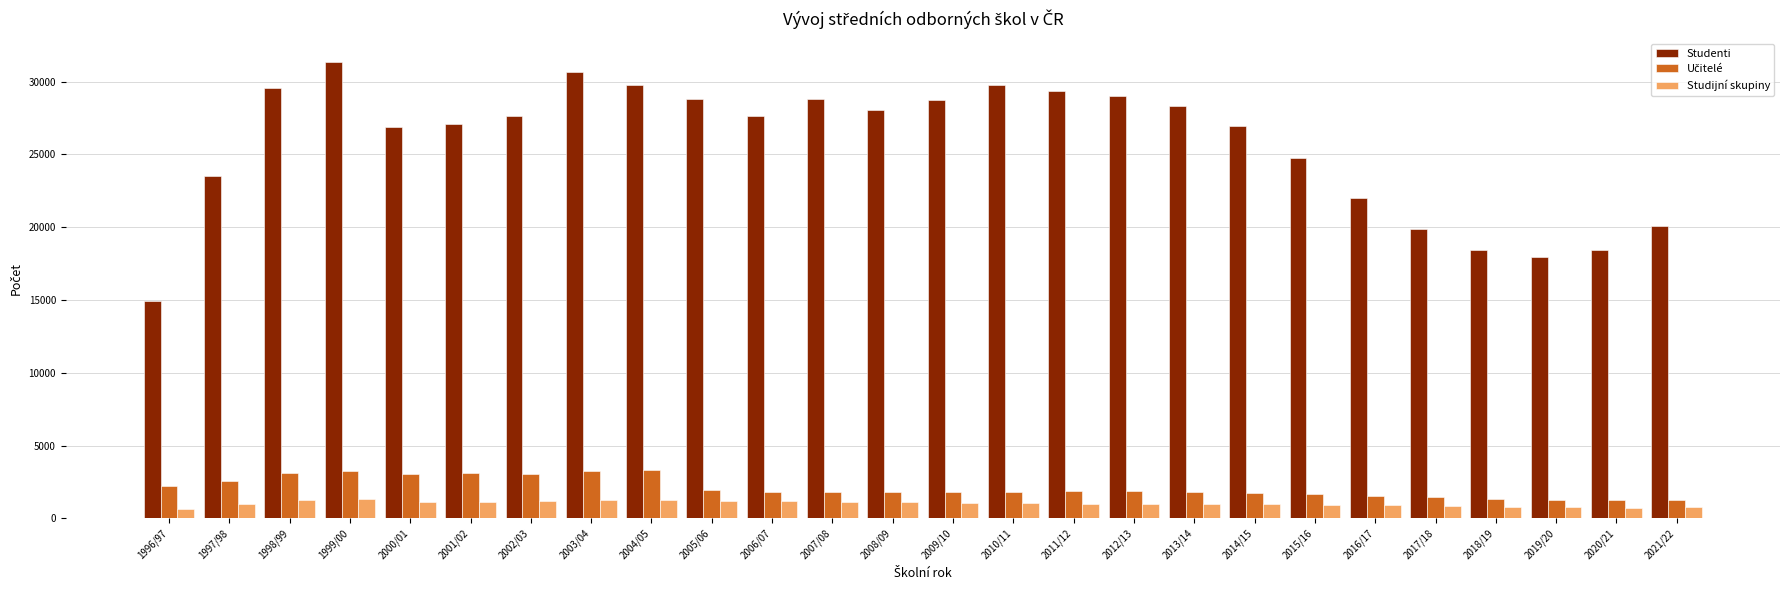

What is the greatest value displayed?

31376